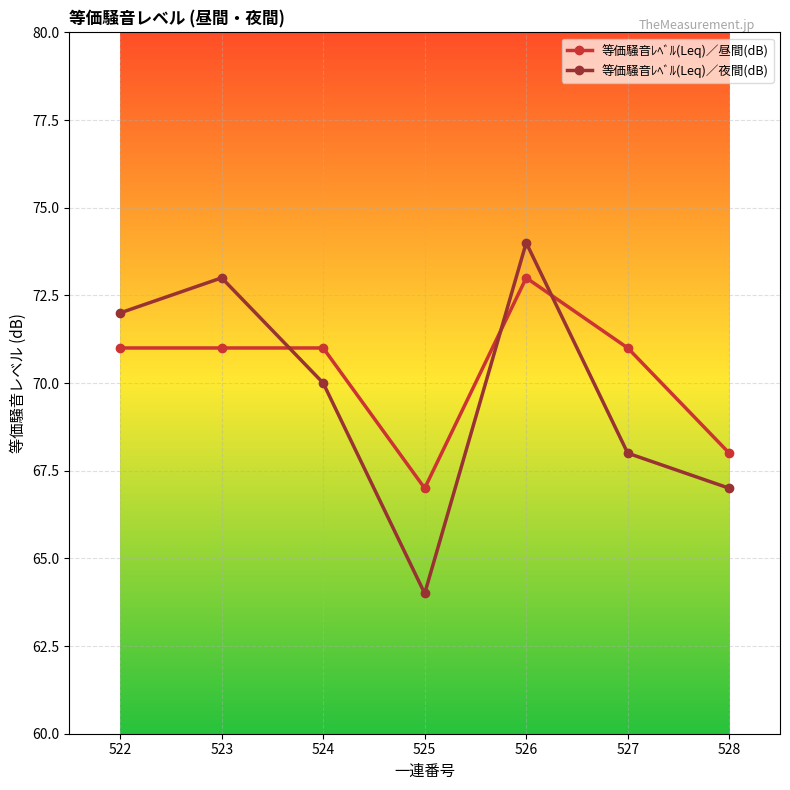

What is the average value of the 等価騒音ﾚﾍﾞﾙ(Leq)／夜間(dB) series?

70